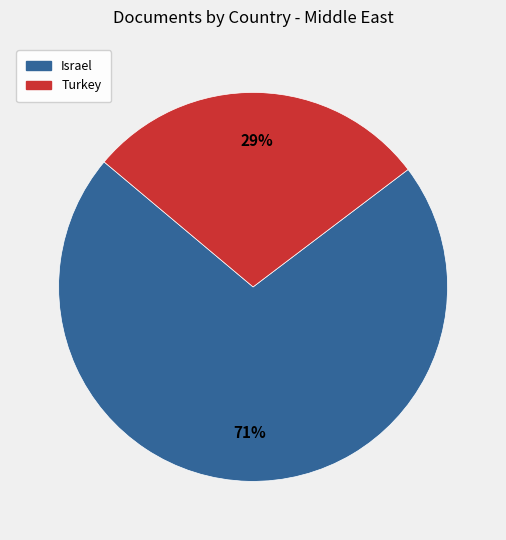

Is it true that Turkey is 36% of the pie?

False